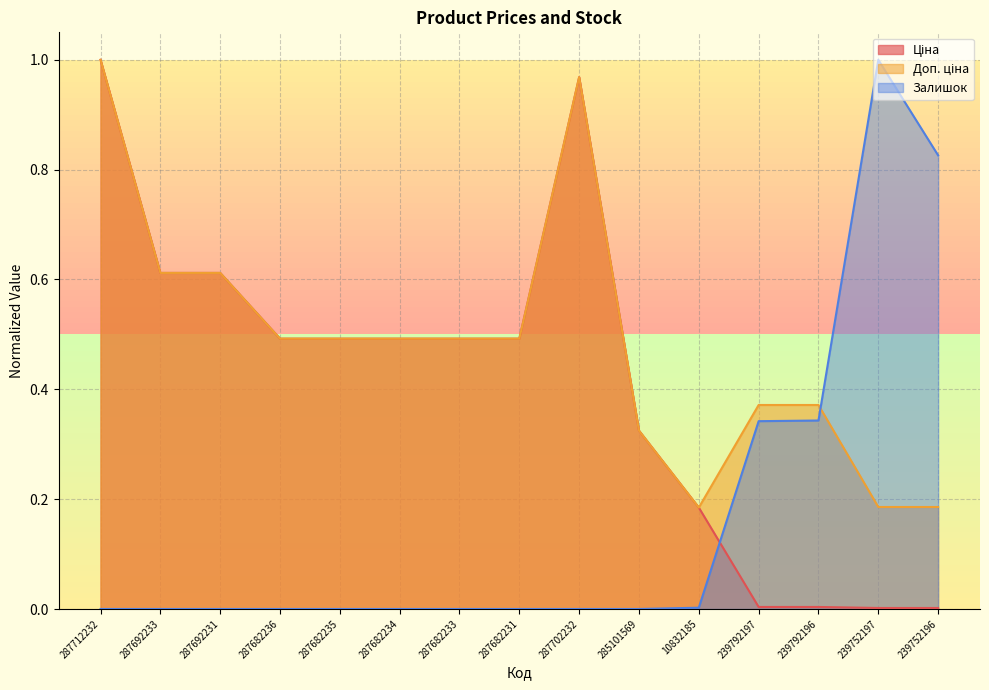

At 287682235, list the series in order from largest to smallest.

Ціна, Доп. ціна, Залишок